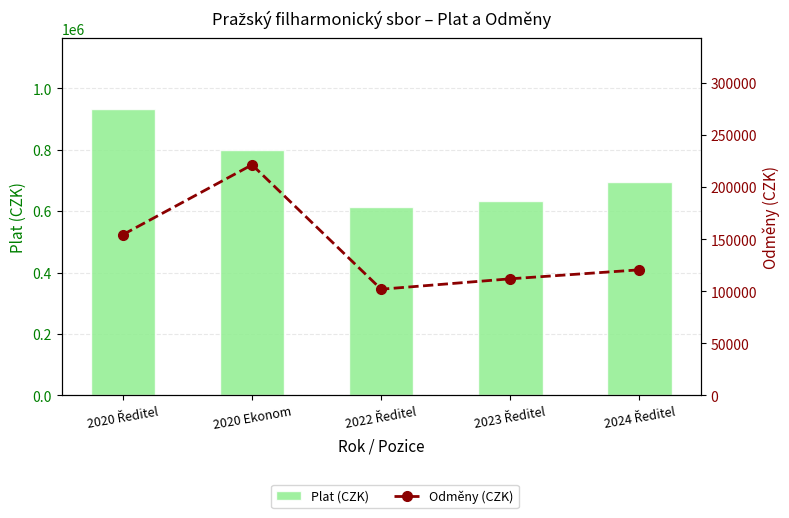

At how many categories does at least one series exceed 391285?

5